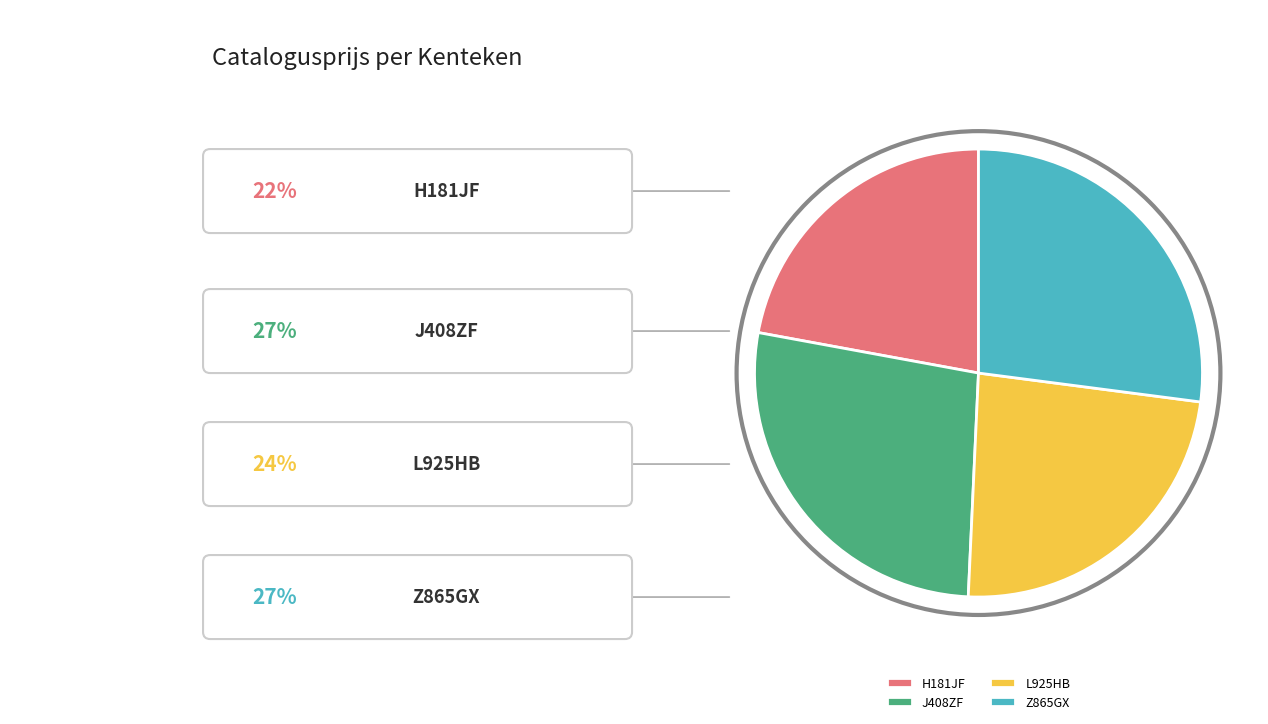

How many slices are in this pie chart?

4